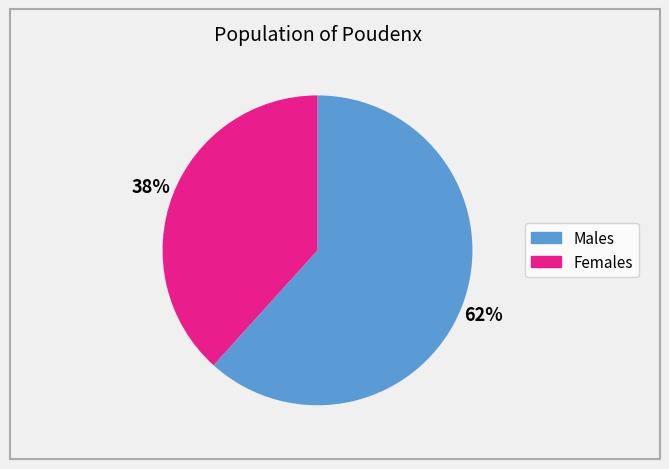

Is there any slice that represents more than half of the pie?

Yes